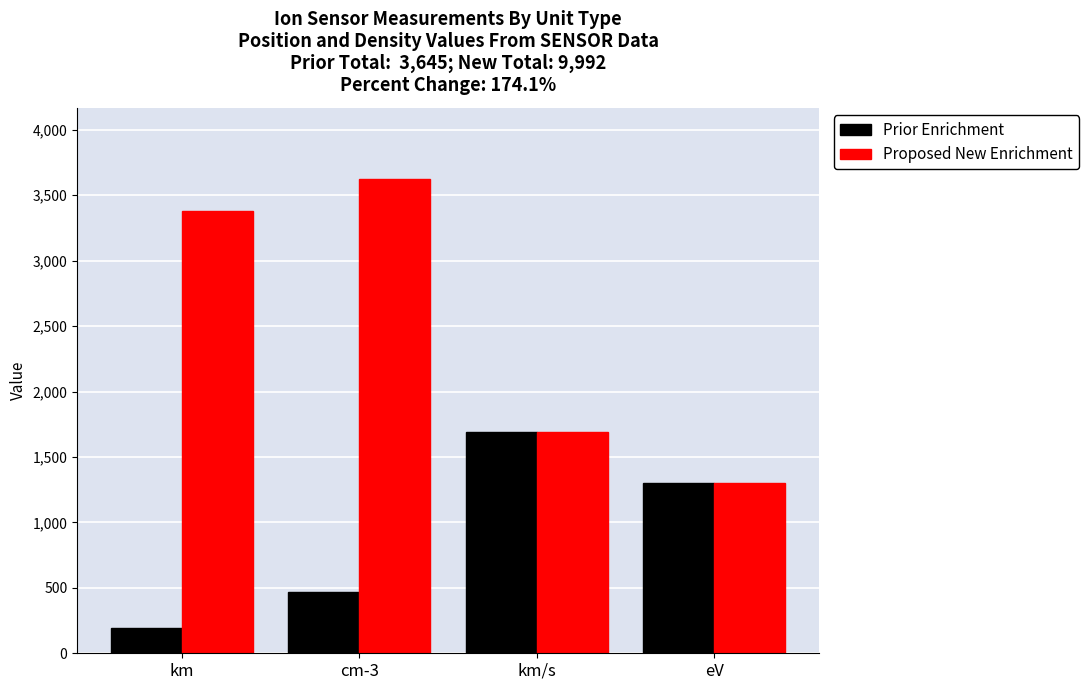

List the labels in order of Prior Enrichment value, smallest first.

km, cm-3, eV, km/s